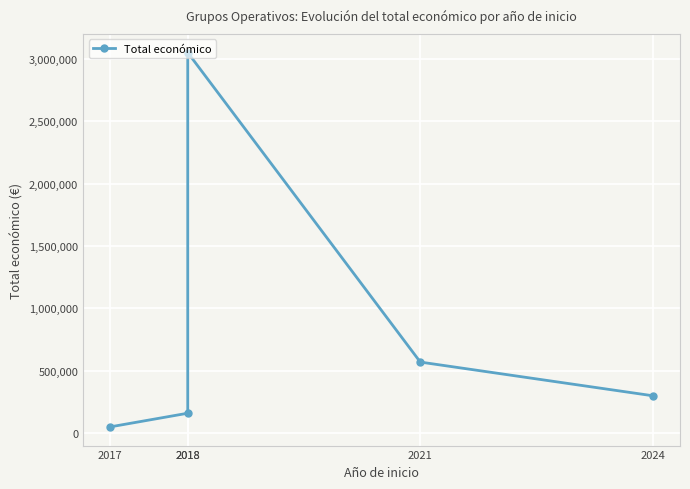

At which label is the value closest to 1549786?

2021